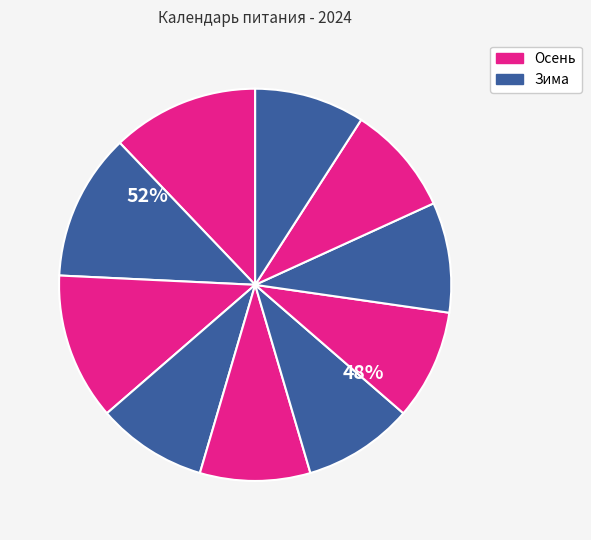

Rank the categories by value from highest to lowest.

январь, февраль, март, апрель, май, июнь, сентябрь, октябрь, ноябрь, декабрь